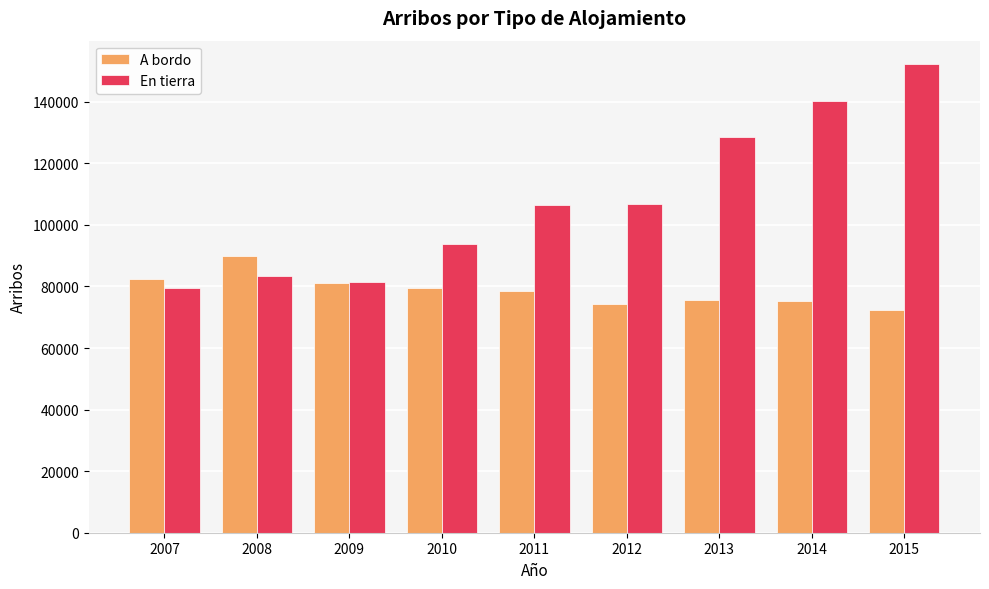

How many bars are there in total?

18